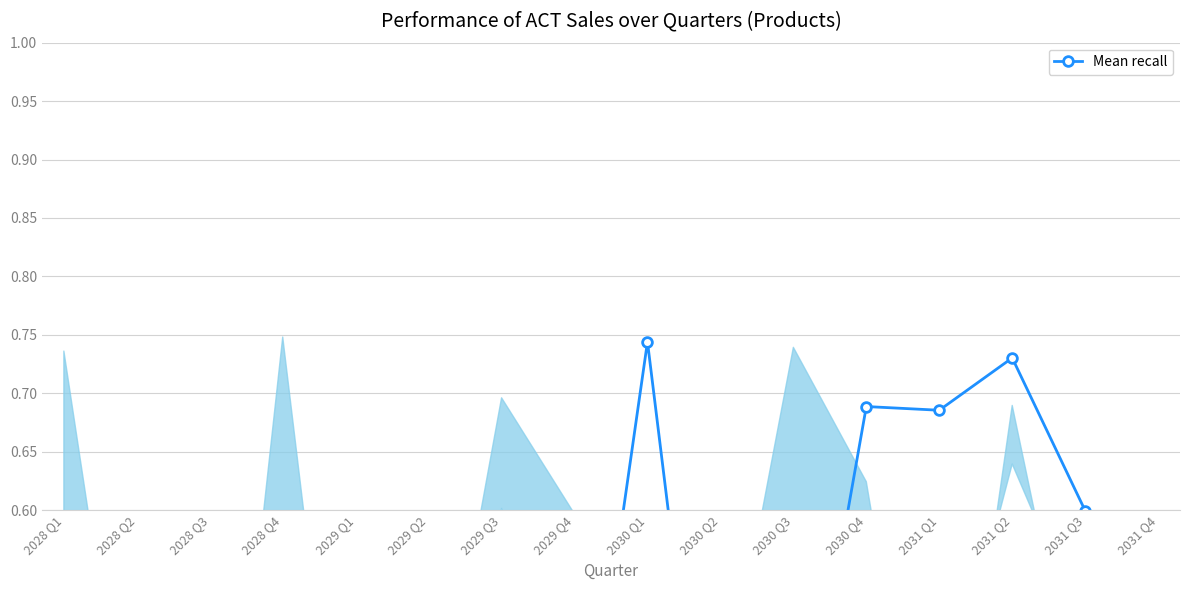

What is the difference between the second highest and minimum values?

0.5